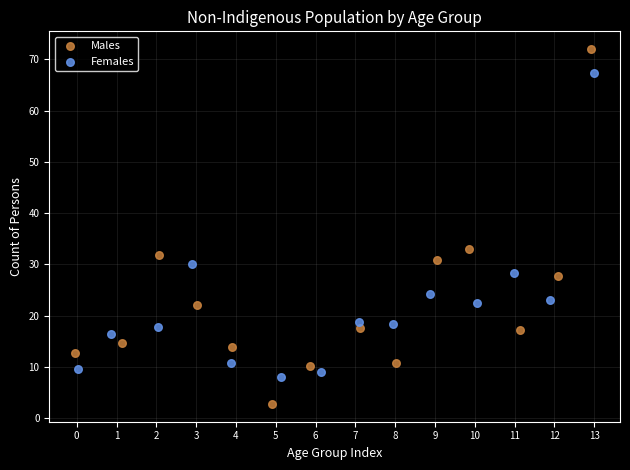

Which series reaches the maximum Y coordinate?

Males